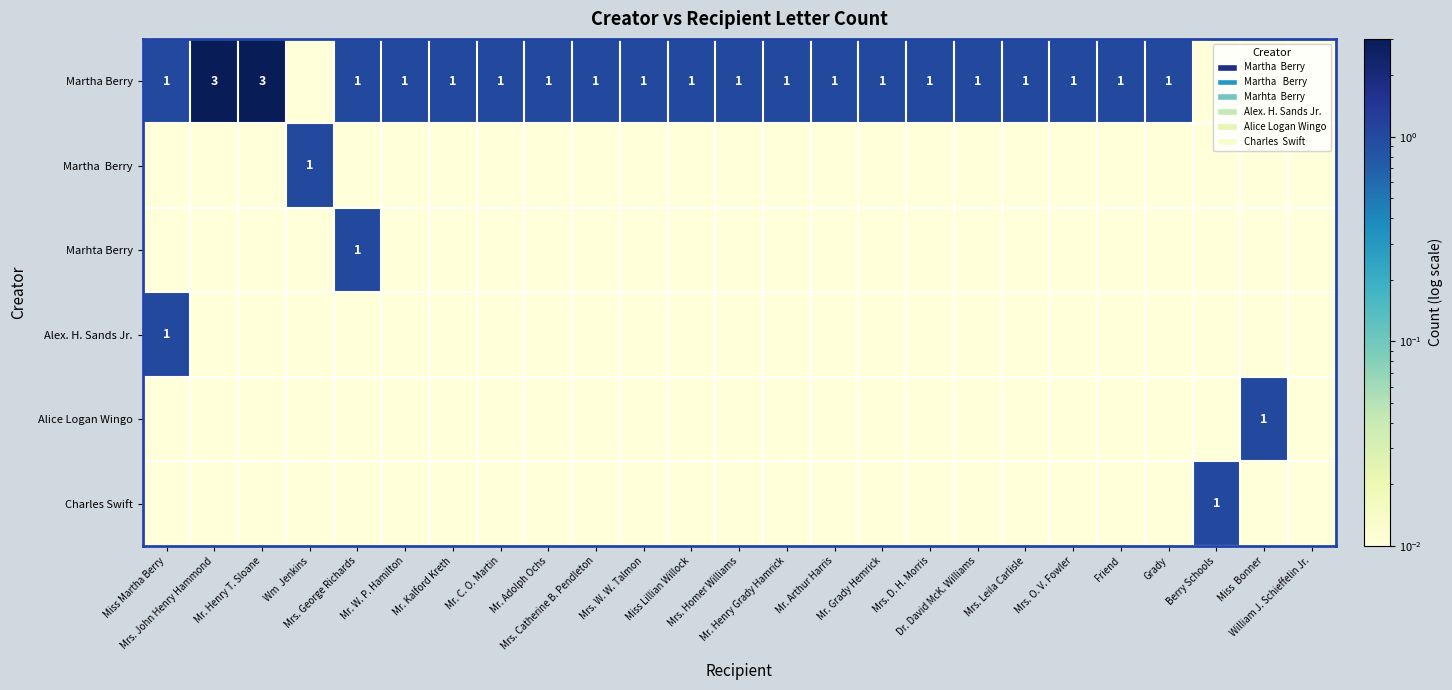

Which category has the lowest value across all series?

Wm  Jenkins